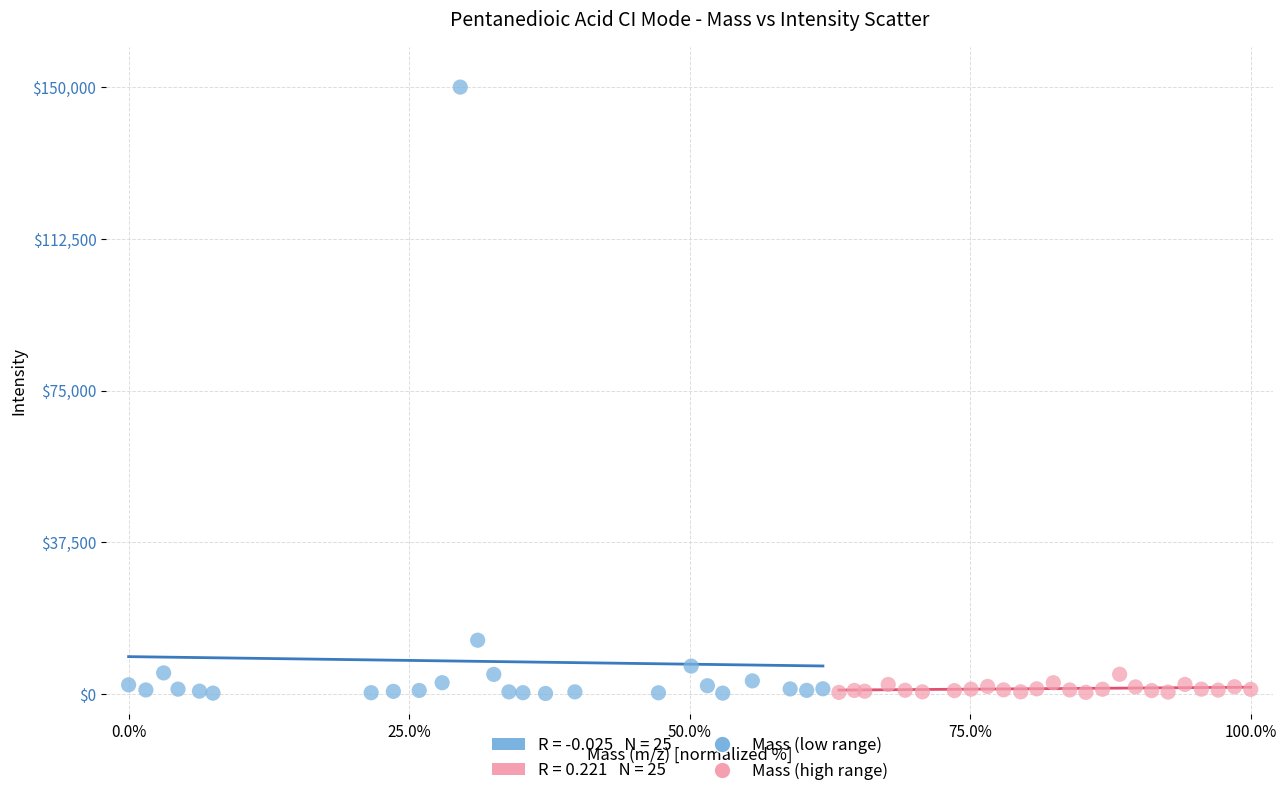

Which series has the widest spread of Y values?

Mass (low range)